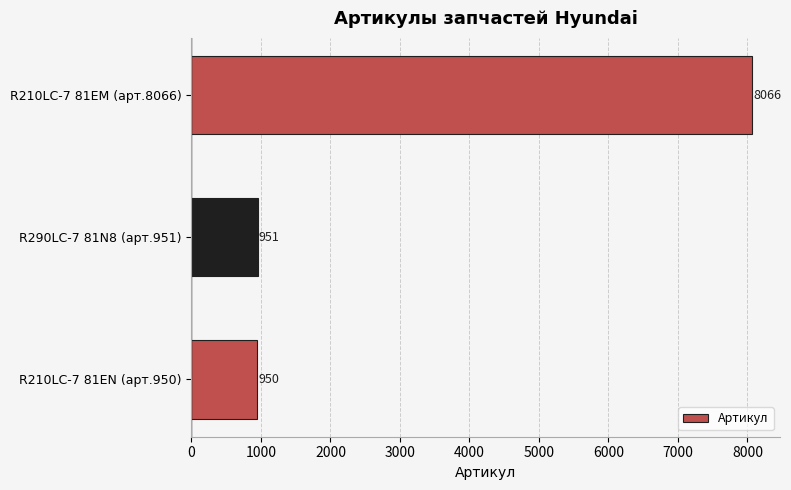

What is the smallest value displayed?

950